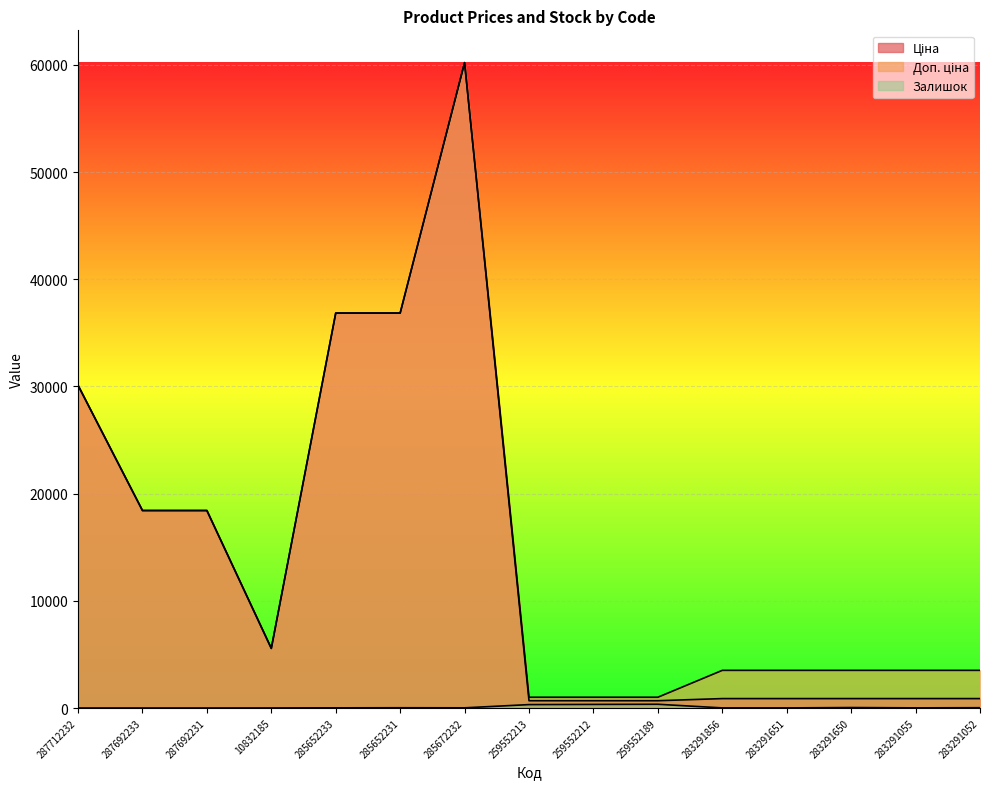

True or false: Доп. ціна and Залишок intersect in this chart.

False